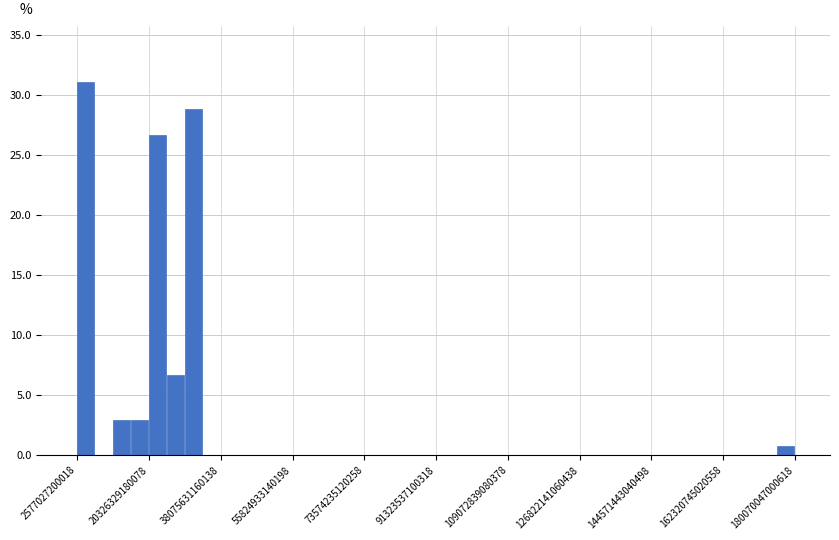

Read against the x-axis, roughly where is the centre of the tallest bar?

4000000000000